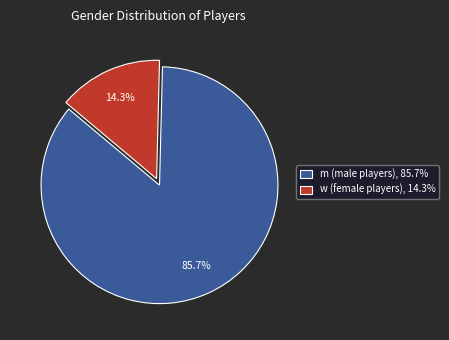

Count the number of slices in the pie.

2